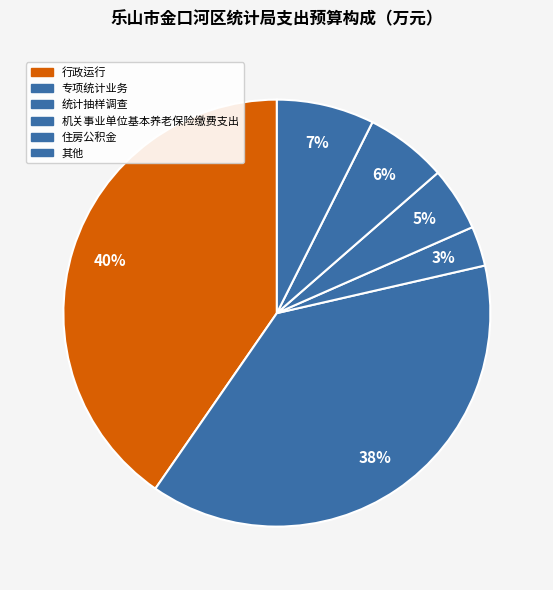

Which category has the smallest portion of the pie?

统计抽样调查